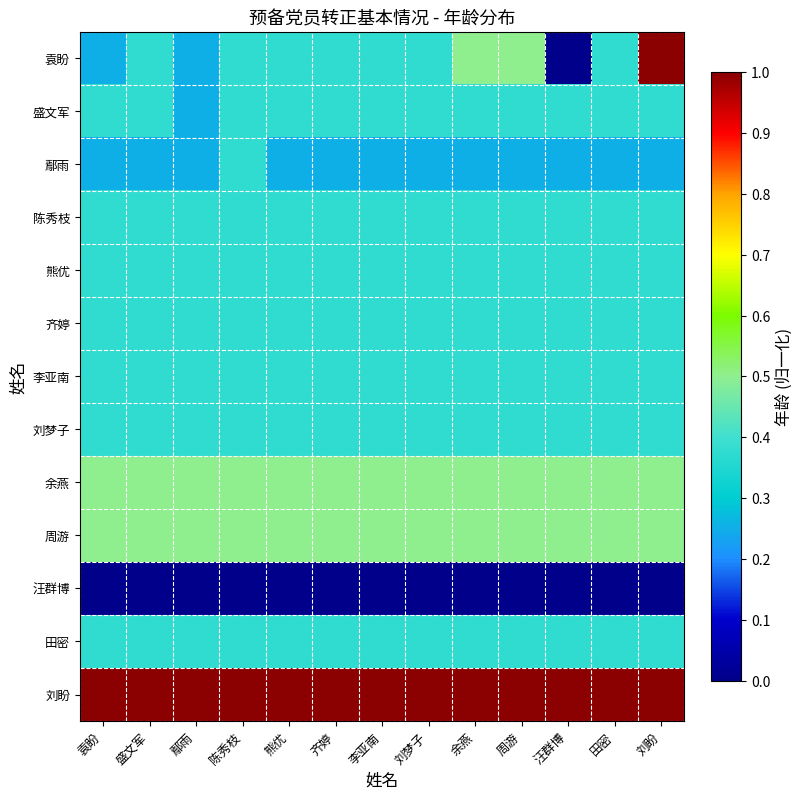

Reading right to left, list all the values displayed in this chart.

袁盼: 刘盼=1.0	田密=0.4	汪群博=0.0	周游=0.5	余燕=0.5	刘梦子=0.4	李亚南=0.4	齐婷=0.4	熊优=0.4	陈秀枝=0.4	鄢雨=0.2	盛文军=0.4	袁盼=0.2
盛文军: 刘盼=0.4	田密=0.4	汪群博=0.4	周游=0.4	余燕=0.4	刘梦子=0.4	李亚南=0.4	齐婷=0.4	熊优=0.4	陈秀枝=0.4	鄢雨=0.2	盛文军=0.4	袁盼=0.4
鄢雨: 刘盼=0.2	田密=0.2	汪群博=0.2	周游=0.2	余燕=0.2	刘梦子=0.2	李亚南=0.2	齐婷=0.2	熊优=0.2	陈秀枝=0.4	鄢雨=0.2	盛文军=0.2	袁盼=0.2
陈秀枝: 刘盼=0.4	田密=0.4	汪群博=0.4	周游=0.4	余燕=0.4	刘梦子=0.4	李亚南=0.4	齐婷=0.4	熊优=0.4	陈秀枝=0.4	鄢雨=0.4	盛文军=0.4	袁盼=0.4
熊优: 刘盼=0.4	田密=0.4	汪群博=0.4	周游=0.4	余燕=0.4	刘梦子=0.4	李亚南=0.4	齐婷=0.4	熊优=0.4	陈秀枝=0.4	鄢雨=0.4	盛文军=0.4	袁盼=0.4
齐婷: 刘盼=0.4	田密=0.4	汪群博=0.4	周游=0.4	余燕=0.4	刘梦子=0.4	李亚南=0.4	齐婷=0.4	熊优=0.4	陈秀枝=0.4	鄢雨=0.4	盛文军=0.4	袁盼=0.4
李亚南: 刘盼=0.4	田密=0.4	汪群博=0.4	周游=0.4	余燕=0.4	刘梦子=0.4	李亚南=0.4	齐婷=0.4	熊优=0.4	陈秀枝=0.4	鄢雨=0.4	盛文军=0.4	袁盼=0.4
刘梦子: 刘盼=0.4	田密=0.4	汪群博=0.4	周游=0.4	余燕=0.4	刘梦子=0.4	李亚南=0.4	齐婷=0.4	熊优=0.4	陈秀枝=0.4	鄢雨=0.4	盛文军=0.4	袁盼=0.4
余燕: 刘盼=0.5	田密=0.5	汪群博=0.5	周游=0.5	余燕=0.5	刘梦子=0.5	李亚南=0.5	齐婷=0.5	熊优=0.5	陈秀枝=0.5	鄢雨=0.5	盛文军=0.5	袁盼=0.5
周游: 刘盼=0.5	田密=0.5	汪群博=0.5	周游=0.5	余燕=0.5	刘梦子=0.5	李亚南=0.5	齐婷=0.5	熊优=0.5	陈秀枝=0.5	鄢雨=0.5	盛文军=0.5	袁盼=0.5
汪群博: 刘盼=0.0	田密=0.0	汪群博=0.0	周游=0.0	余燕=0.0	刘梦子=0.0	李亚南=0.0	齐婷=0.0	熊优=0.0	陈秀枝=0.0	鄢雨=0.0	盛文军=0.0	袁盼=0.0
田密: 刘盼=0.4	田密=0.4	汪群博=0.4	周游=0.4	余燕=0.4	刘梦子=0.4	李亚南=0.4	齐婷=0.4	熊优=0.4	陈秀枝=0.4	鄢雨=0.4	盛文军=0.4	袁盼=0.4
刘盼: 刘盼=1.0	田密=1.0	汪群博=1.0	周游=1.0	余燕=1.0	刘梦子=1.0	李亚南=1.0	齐婷=1.0	熊优=1.0	陈秀枝=1.0	鄢雨=1.0	盛文军=1.0	袁盼=1.0